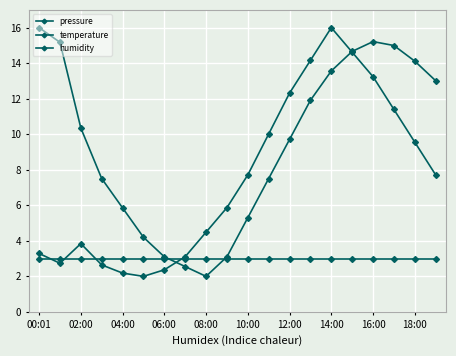

What is the average value of the temperature series?

7.5